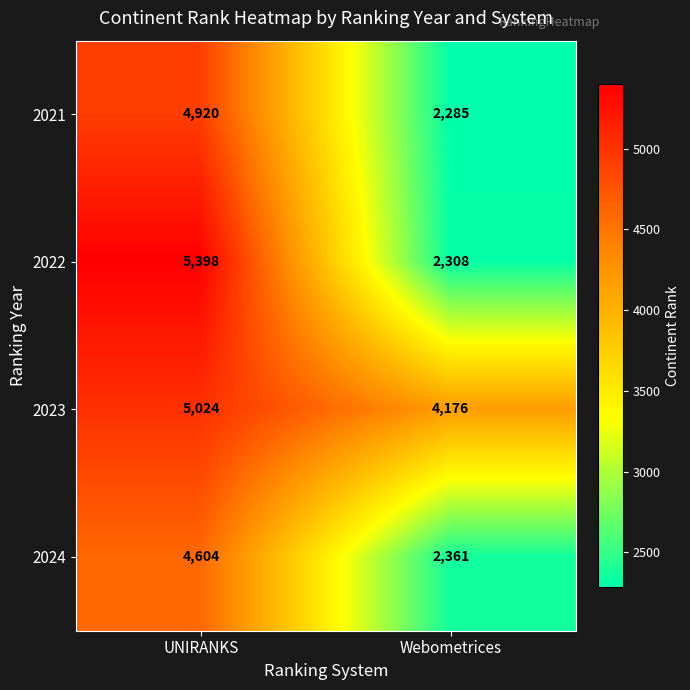

Which series has the widest spread of values?

2022